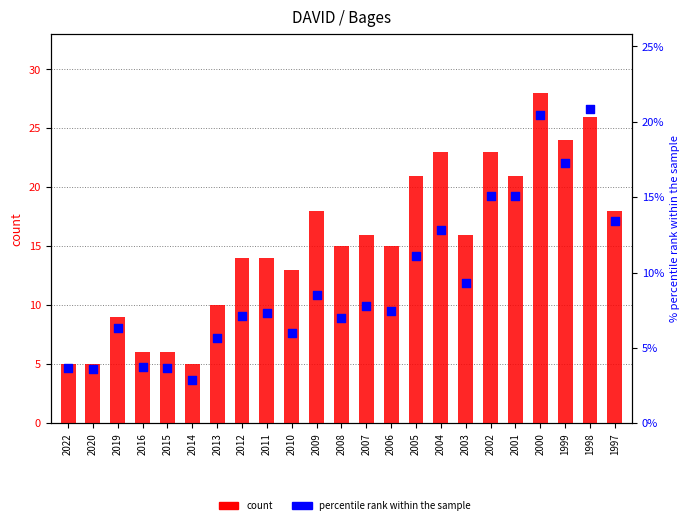

Which series has the largest total across all categories?

count